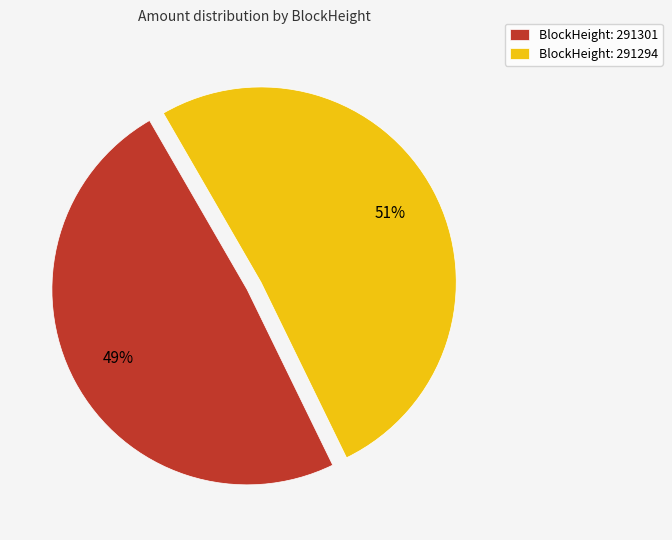

Does any single category account for the majority?

Yes